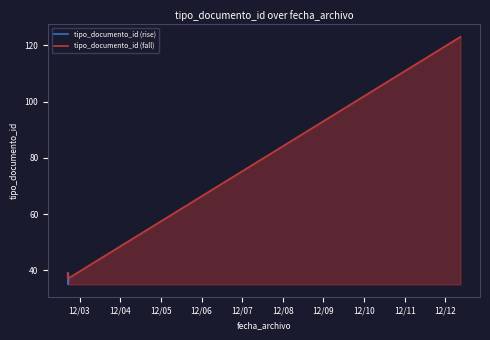

What is the average value?

51